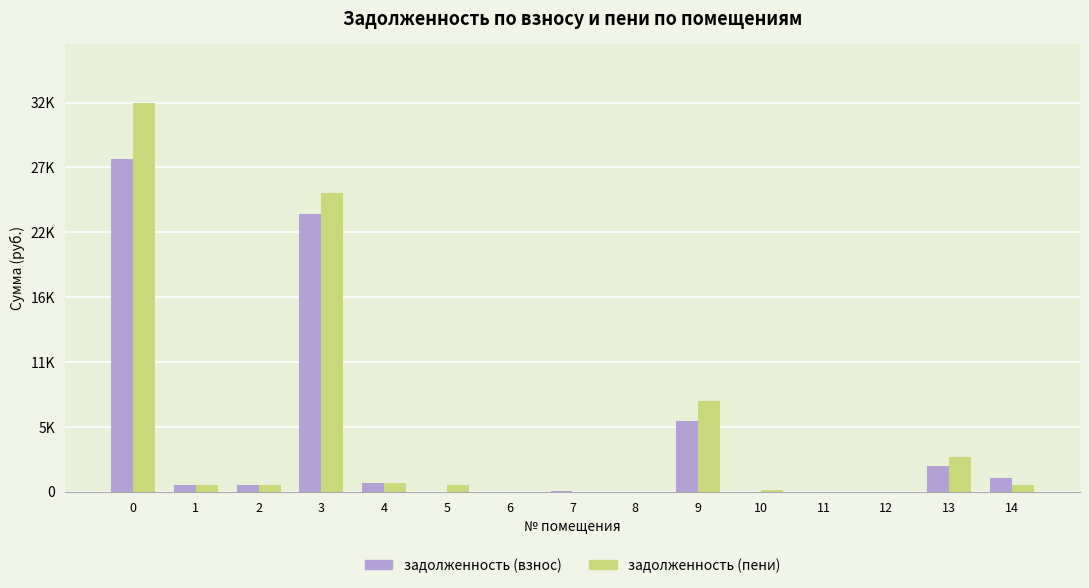

List the series in order of their peak value, lowest first.

задолженность (взнос), задолженность (пени)